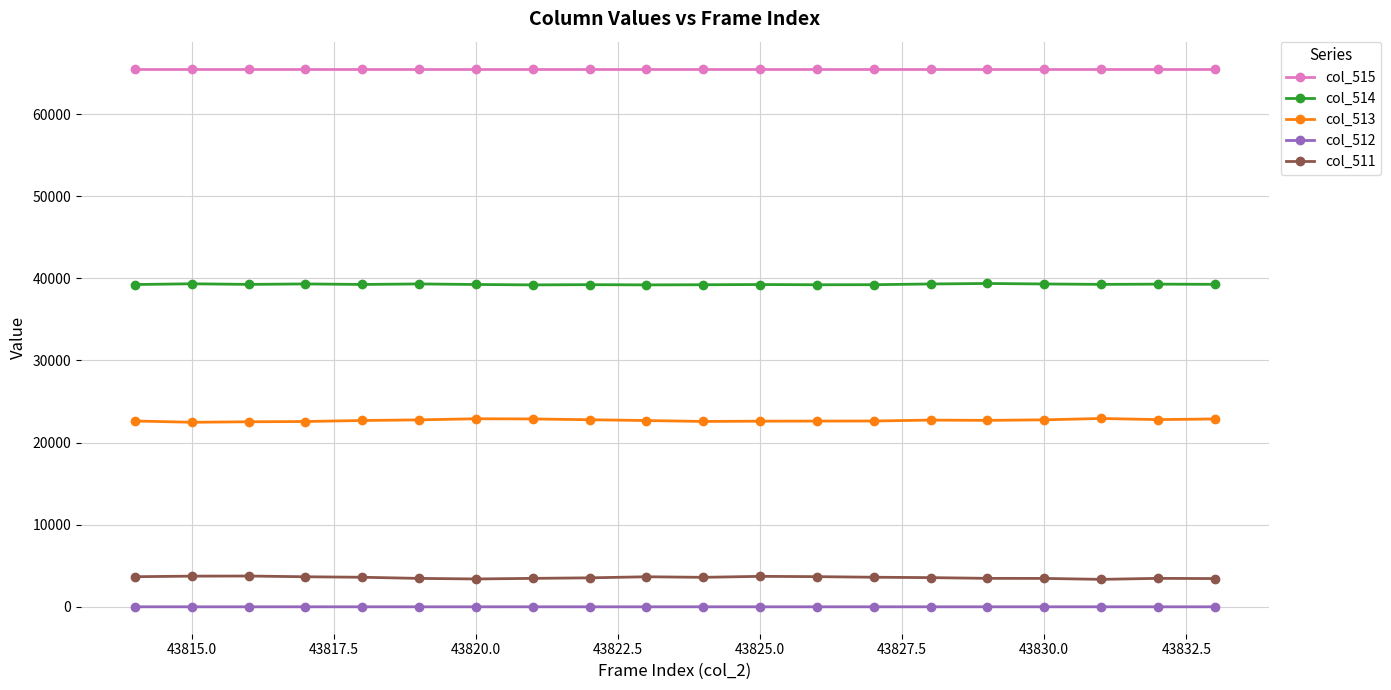

Does the chart display data point markers on the line(s)?

Yes